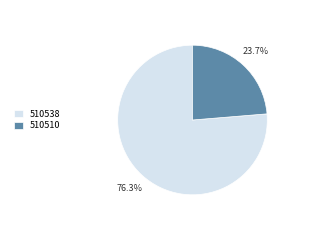

To the nearest percent, what is the average slice percentage?

50%